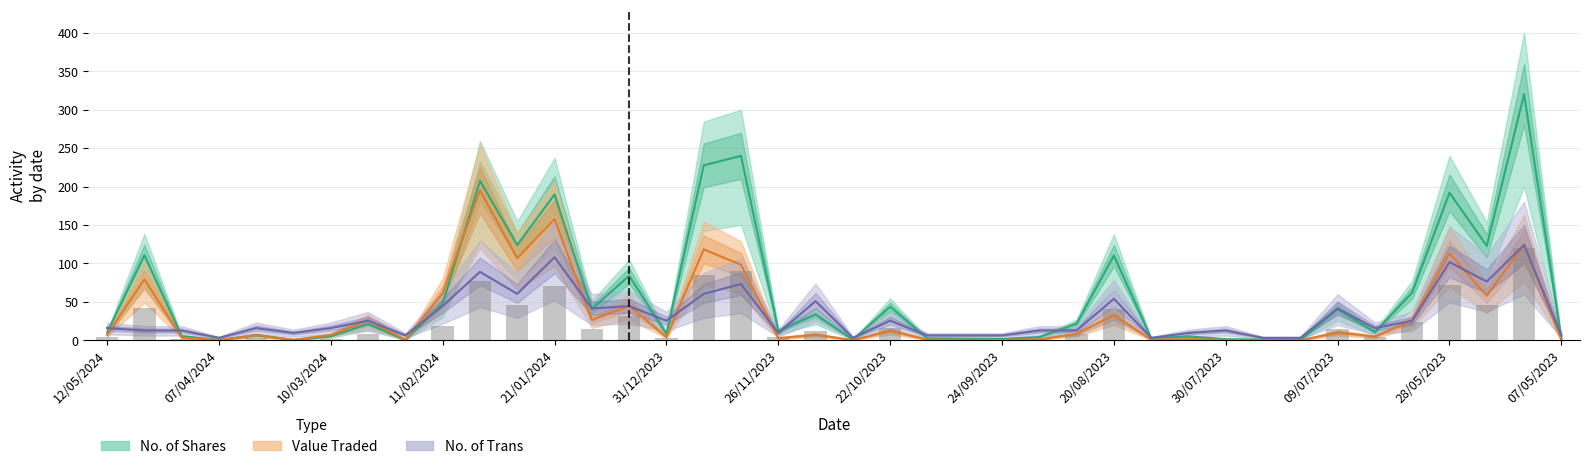

The No. of Shares series shows 0.1 at 16/07/2023. True or false?

True